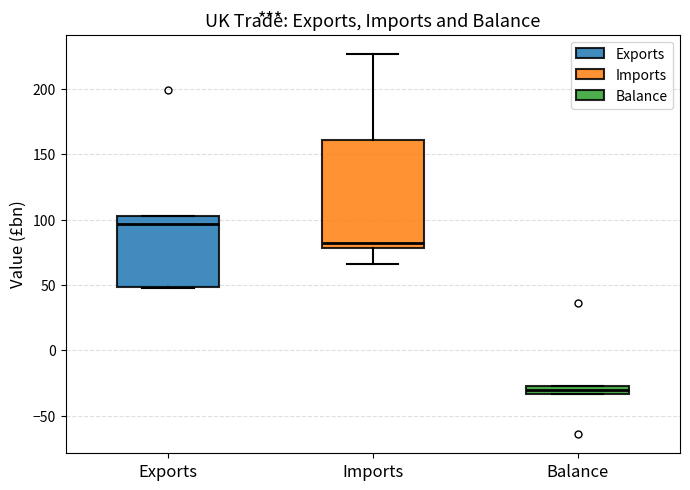

Which box has the highest median line?

Exports